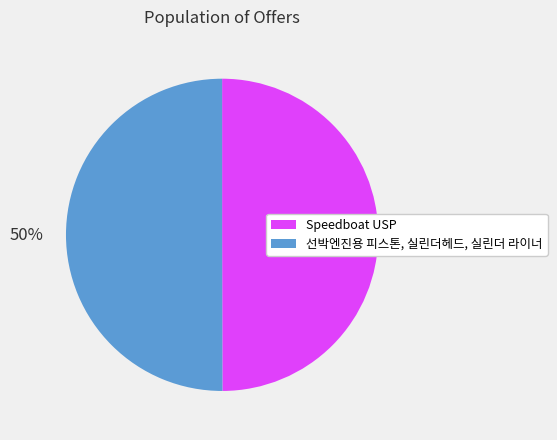

Do 선박엔진용 피스톤, 실린더헤드, 실린더 라이너 and Speedboat USP together represent more than half of the pie?

Yes